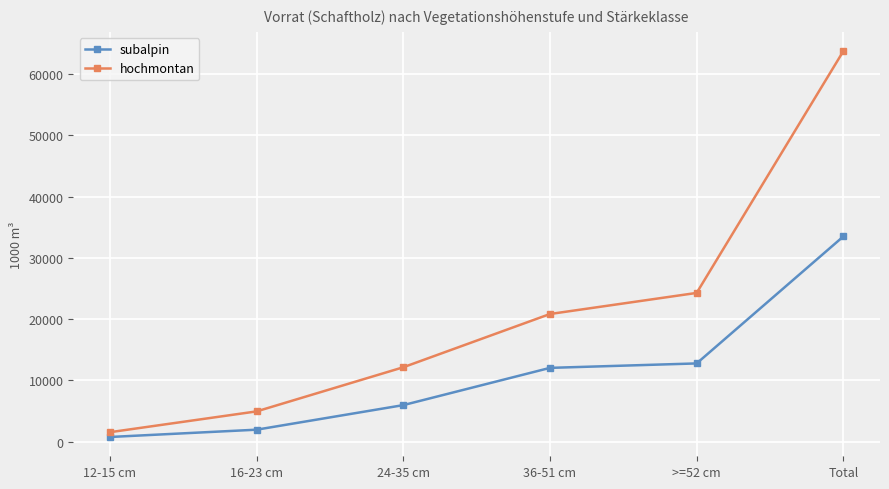

What is the highest value of the subalpin series?

33496